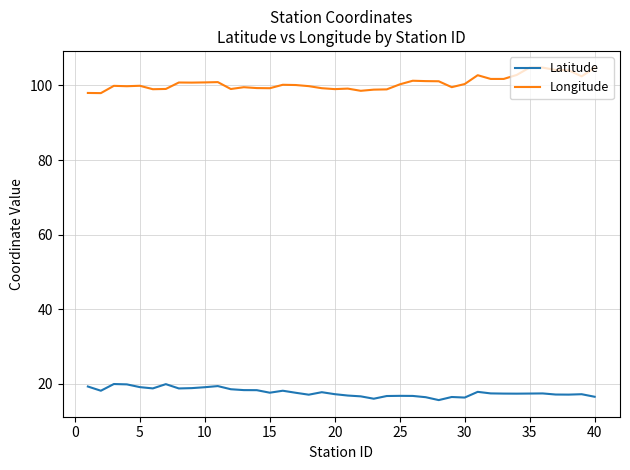

What is the minimum value shown in the chart?

15.7